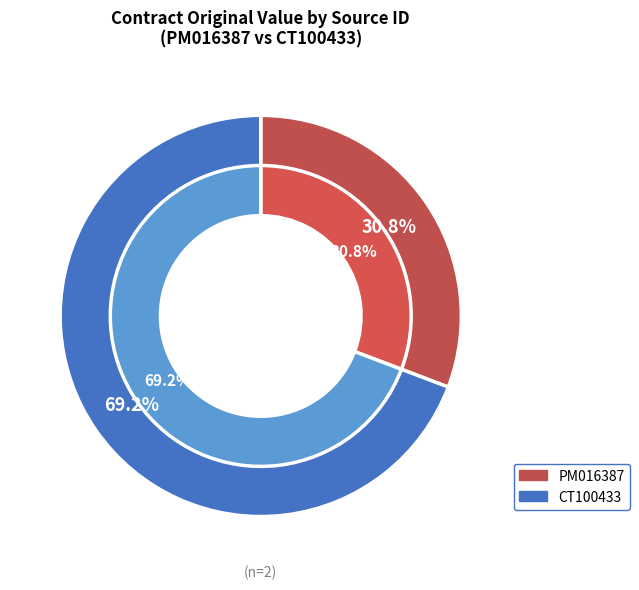

Which category has the smallest portion of the pie?

PM016387